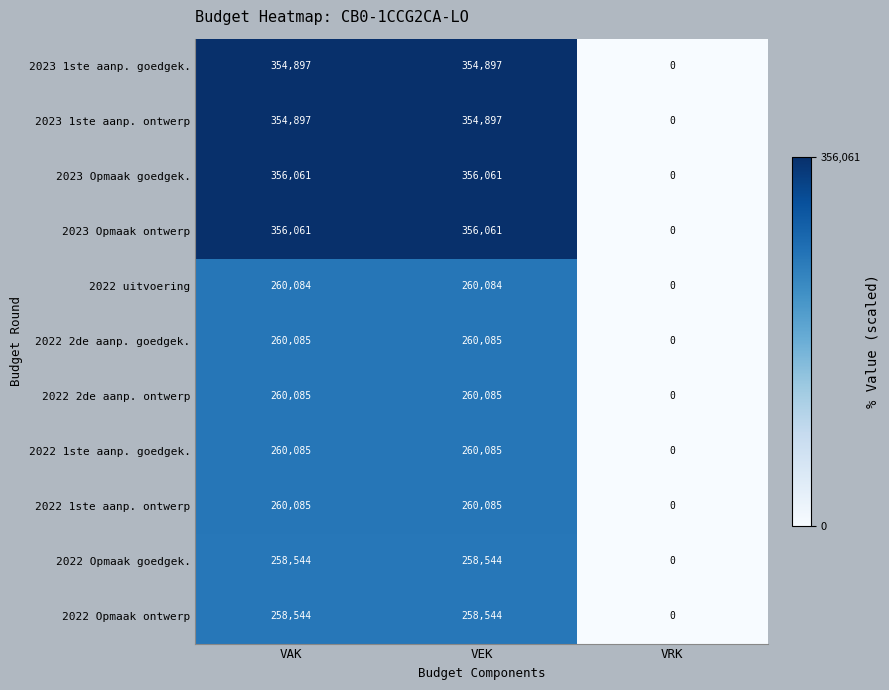

How many categories are shown in the chart?

3